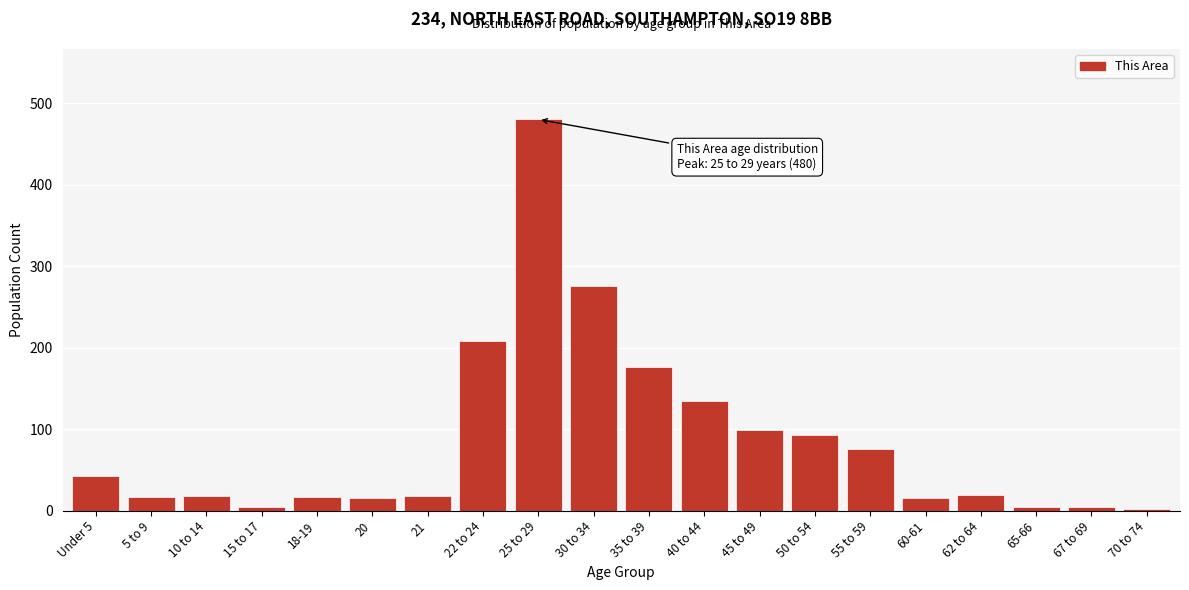

What is the maximum value shown in the chart?

480